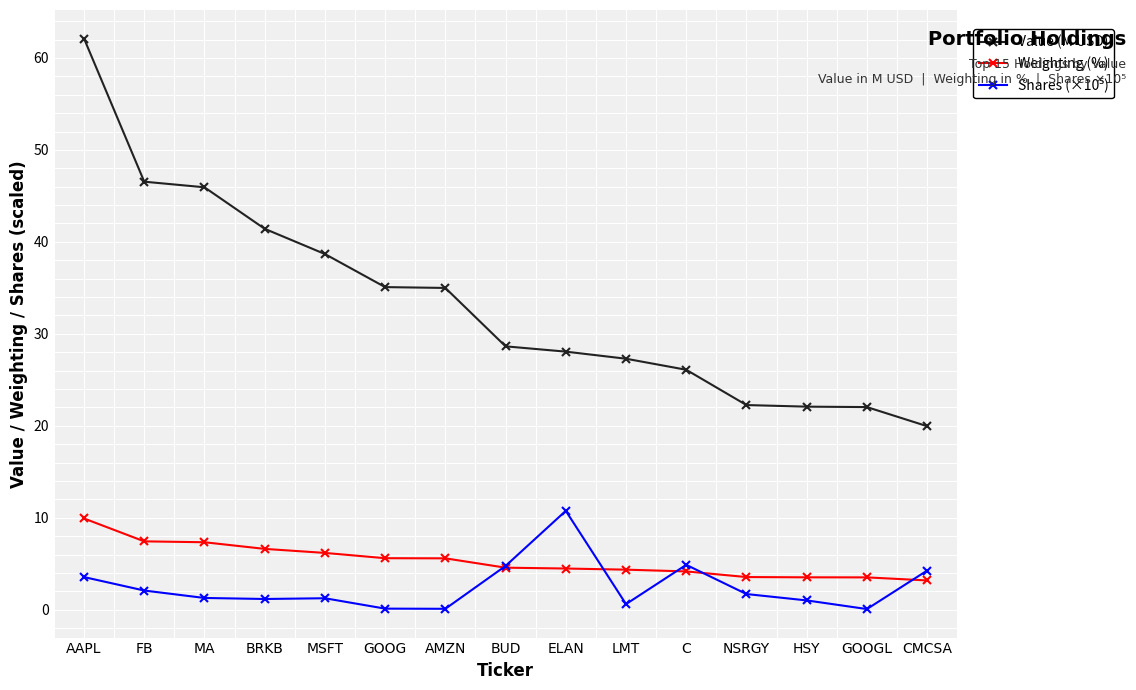

The value of Weighting (%) at BUD is 4.6. True or false?

True